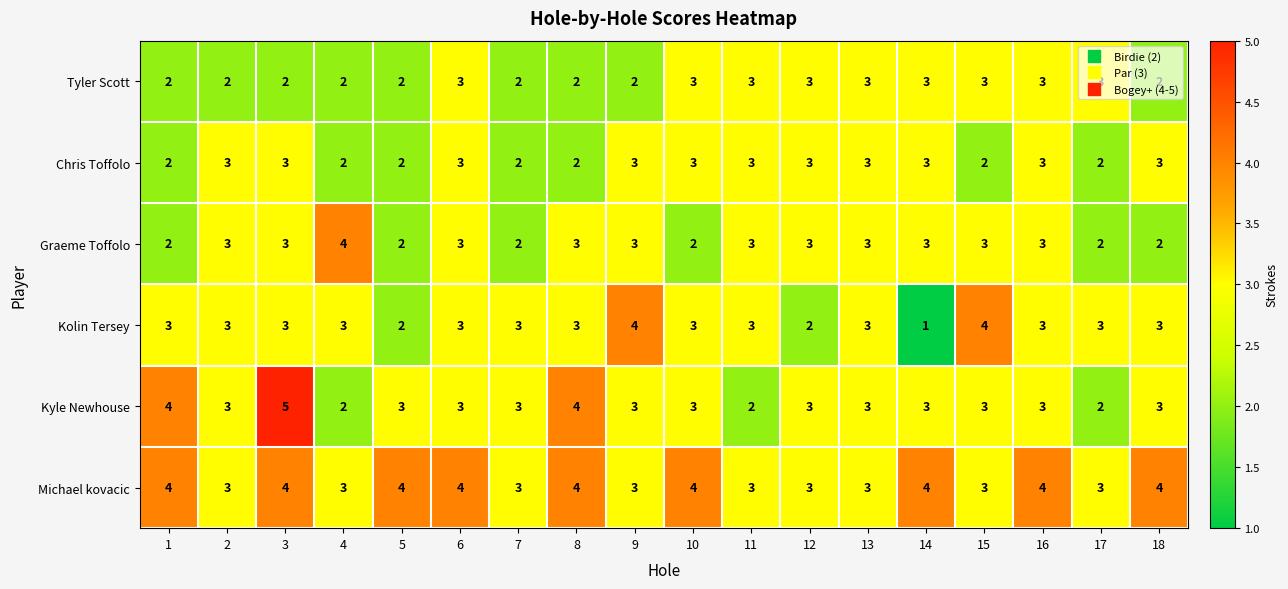

How many Kyle Newhouse values are between 3 and 4?

14